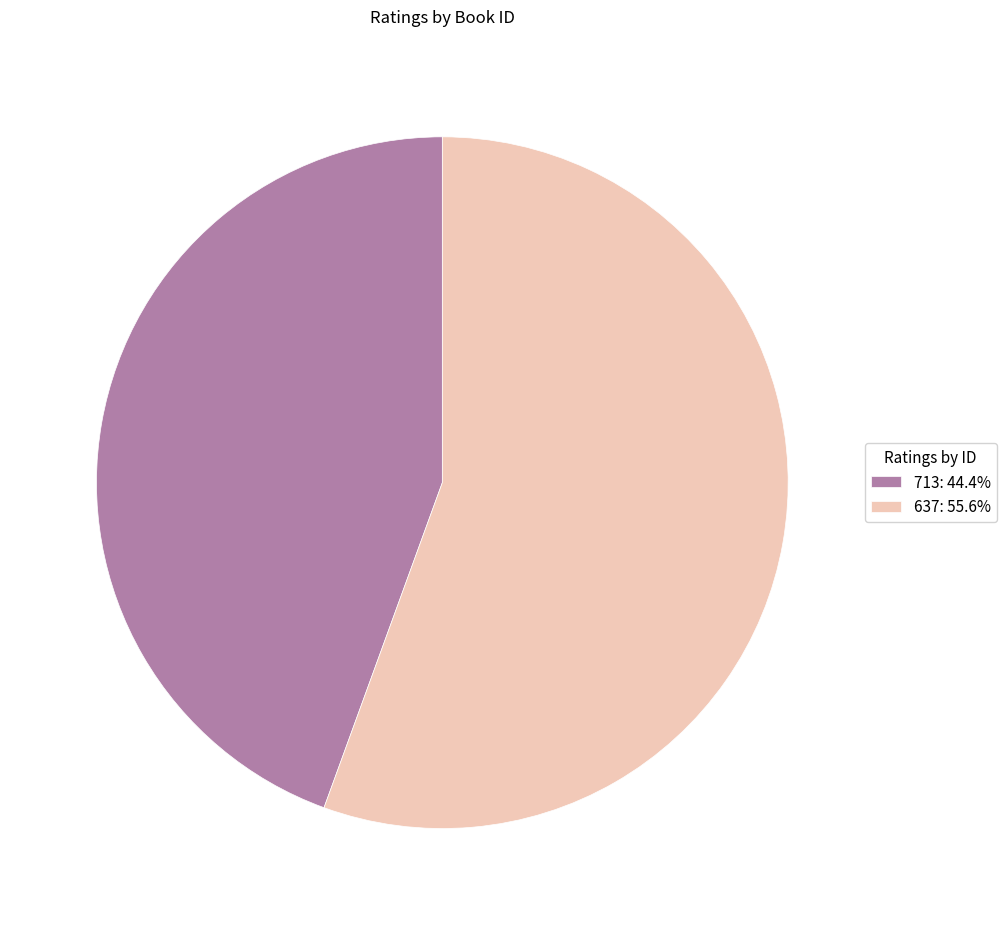

Count the number of slices in the pie.

2